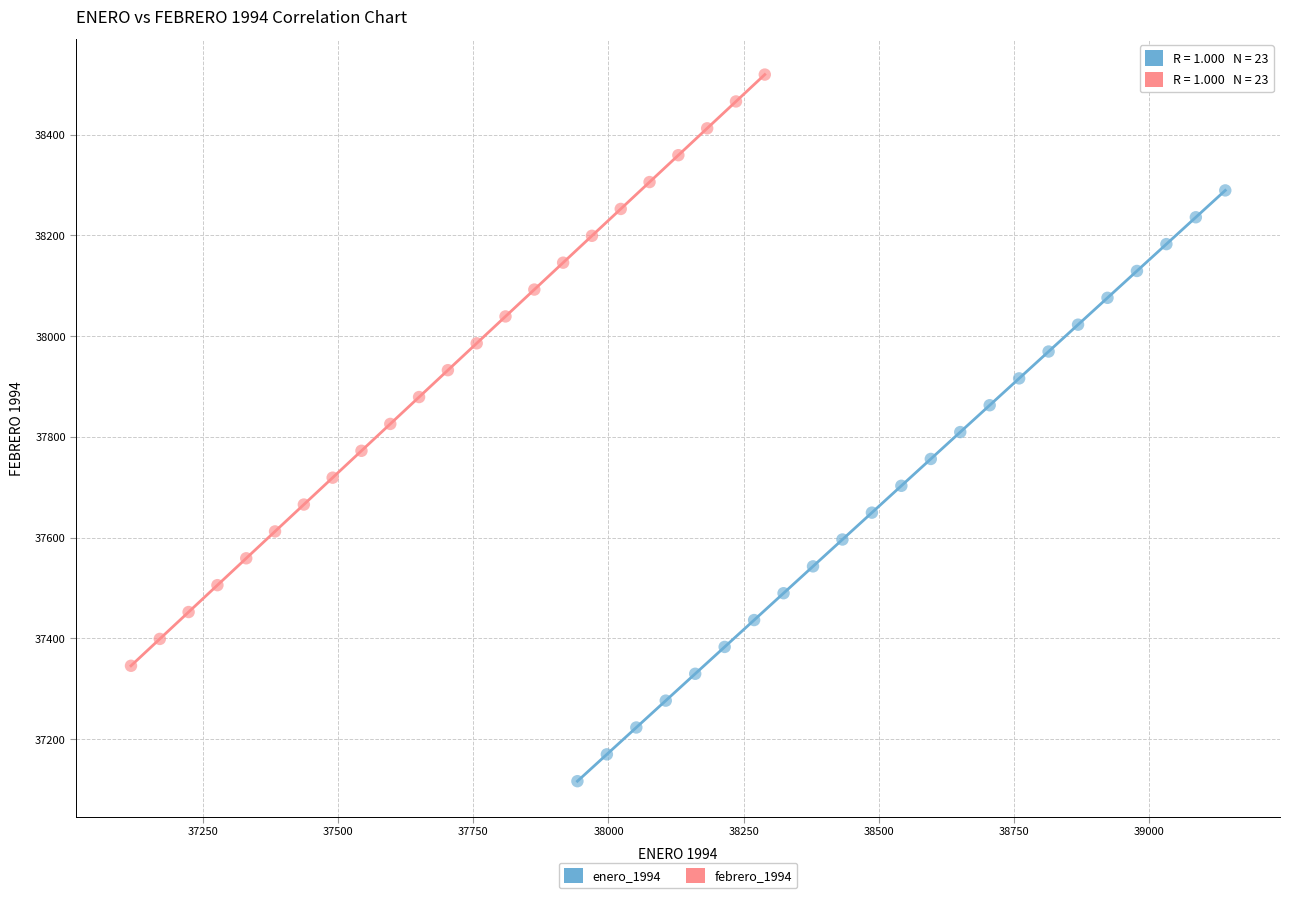

Which series has the largest Y range (max minus min)?

febrero_1994